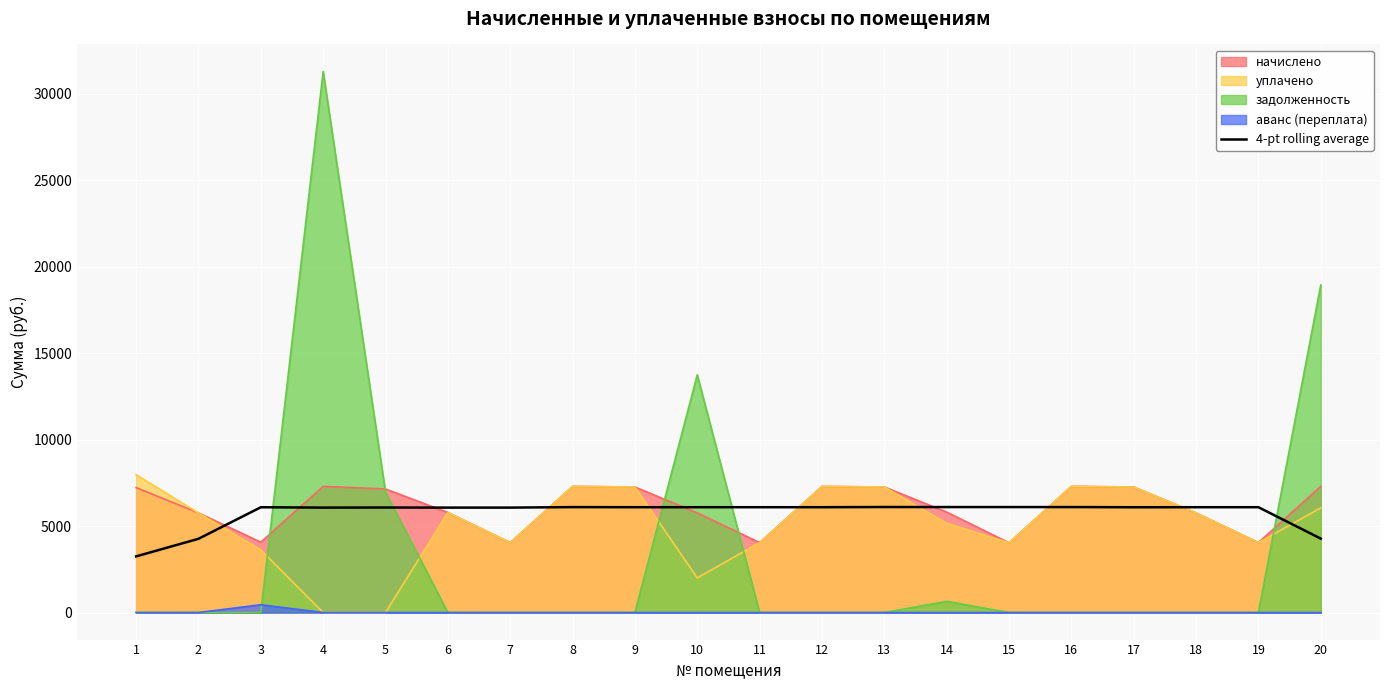

Reading right to left, list all the values displayed in this chart.

20=4273.9	19=6088.3	18=6088.3	17=6085.5	16=6097.0	15=6097.0	14=6097.0	13=6099.8	12=6088.3	11=6088.3	10=6088.3	9=6088.3	8=6094.1	7=6065.3	6=6065.3	5=6071.0	4=6065.3	3=6085.4	2=4262.4	1=3245.8